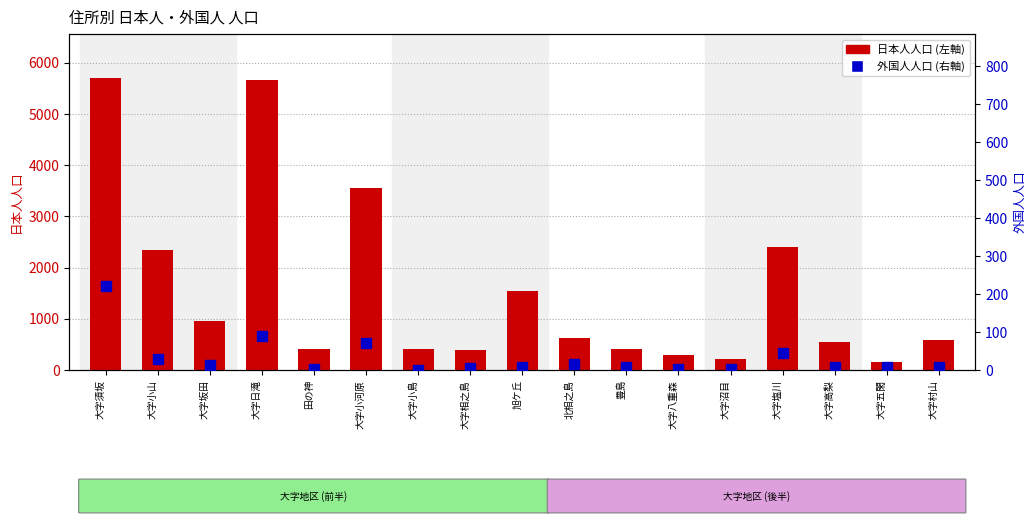

Rank the series at 大字塩川 from lowest to highest value.

外国人, 日本人